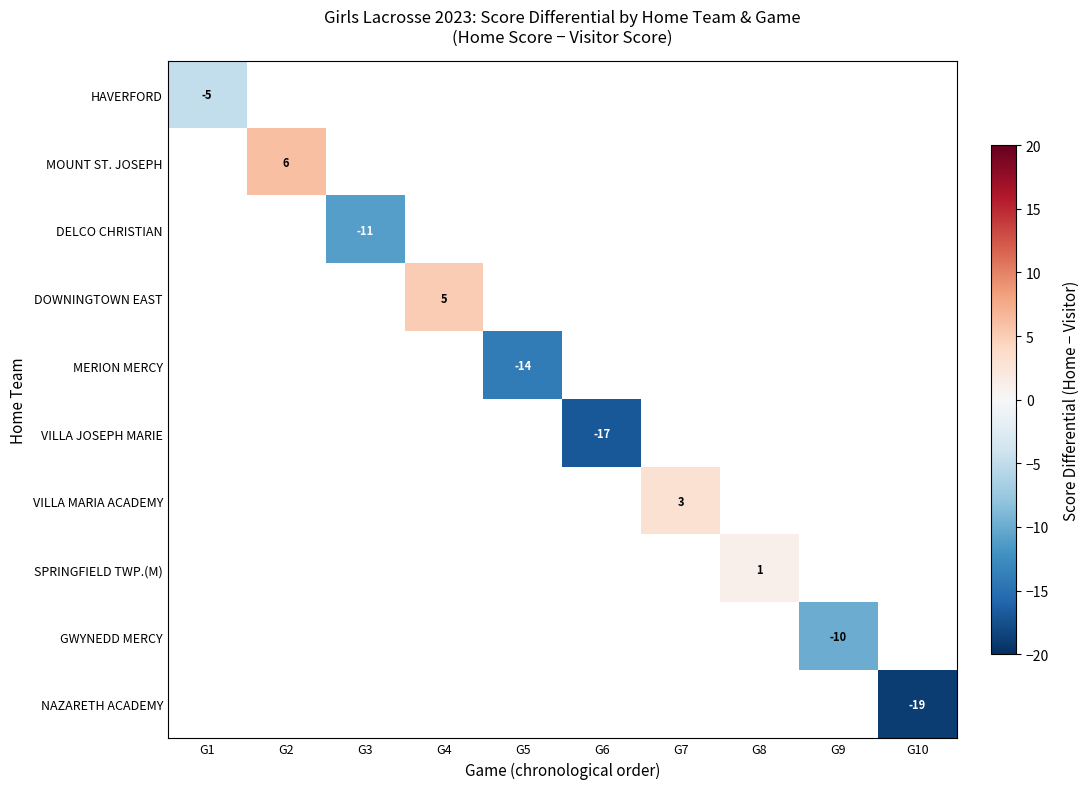

What is the greatest value displayed?

6.0